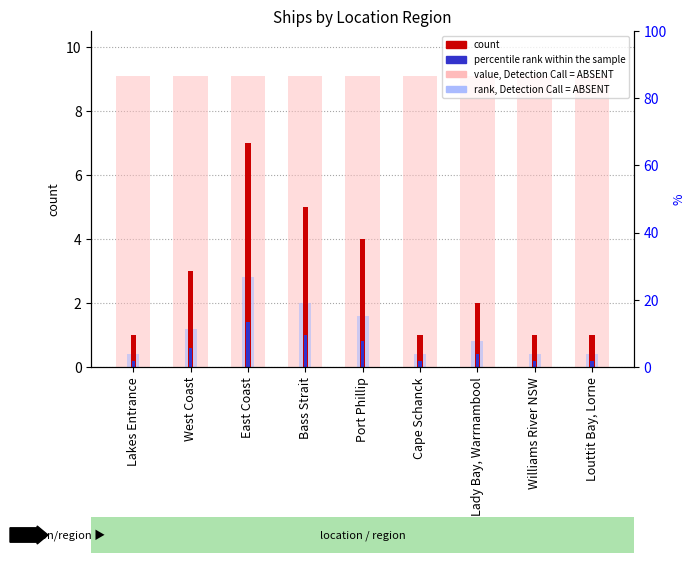

Reading left to right, what are all the values shown in this chart?

value, Detection Call = ABSENT: Lakes Entrance=9.1	West Coast=9.1	East Coast=9.1	Bass Strait=9.1	Port Phillip=9.1	Cape Schanck=9.1	Lady Bay, Warrnambool=9.1	Williams River NSW=9.1	Louttit Bay, Lorne=9.1
rank, Detection Call = ABSENT: Lakes Entrance=0.4	West Coast=1.2	East Coast=2.8	Bass Strait=2.0	Port Phillip=1.6	Cape Schanck=0.4	Lady Bay, Warrnambool=0.8	Williams River NSW=0.4	Louttit Bay, Lorne=0.4
count: Lakes Entrance=1.0	West Coast=3.0	East Coast=7.0	Bass Strait=5.0	Port Phillip=4.0	Cape Schanck=1.0	Lady Bay, Warrnambool=2.0	Williams River NSW=1.0	Louttit Bay, Lorne=1.0
percentile rank within the sample: Lakes Entrance=0.2	West Coast=0.6	East Coast=1.4	Bass Strait=1.0	Port Phillip=0.8	Cape Schanck=0.2	Lady Bay, Warrnambool=0.4	Williams River NSW=0.2	Louttit Bay, Lorne=0.2